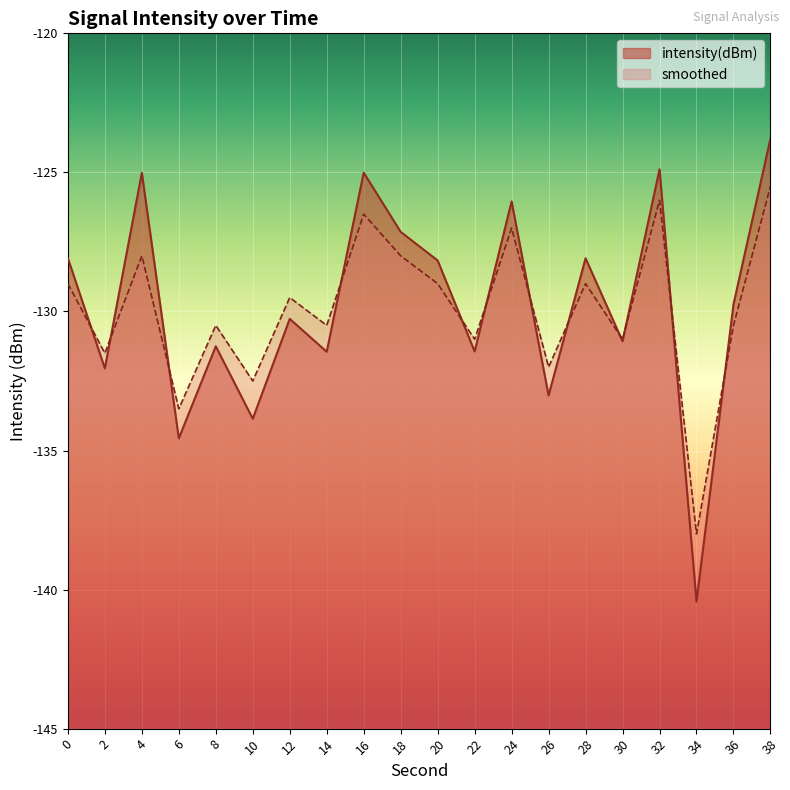

Which label corresponds to the largest value in the chart?

38